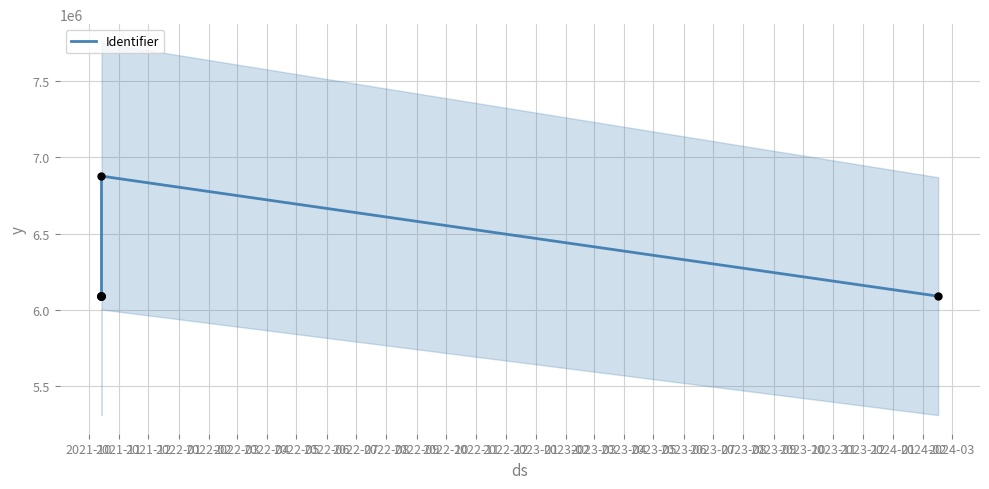

Approximately how many times larger is the value at 2022-04 compared to 2021-11?

1.1